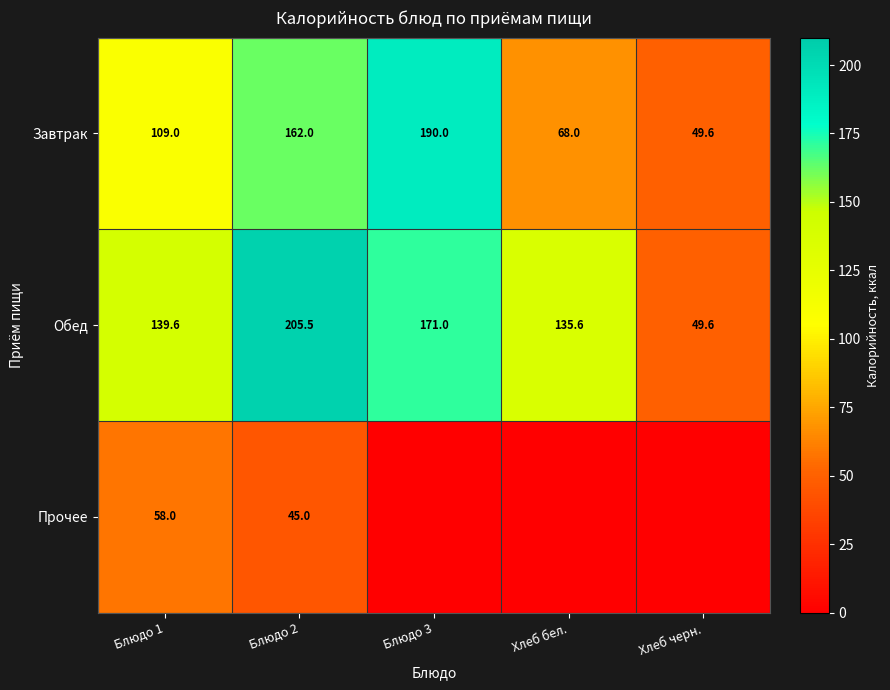

What is the sum of all Обед values?

701.3